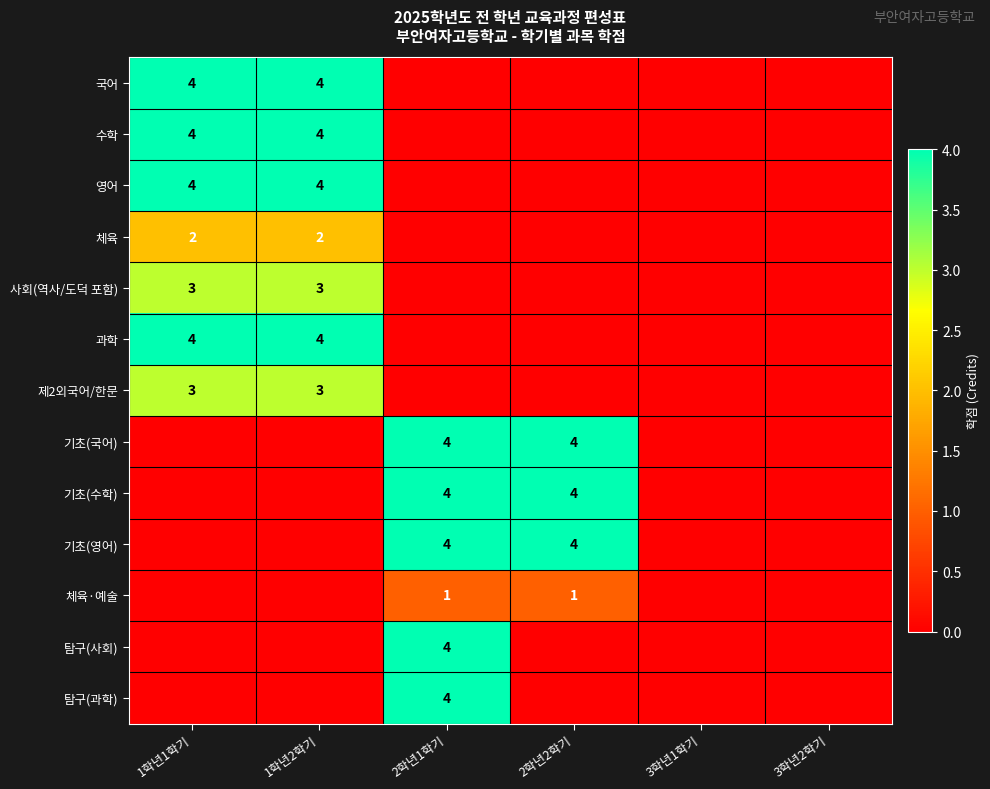

Is it true that 제2외국어/한문 equals 4 at 1학년2학기?

False